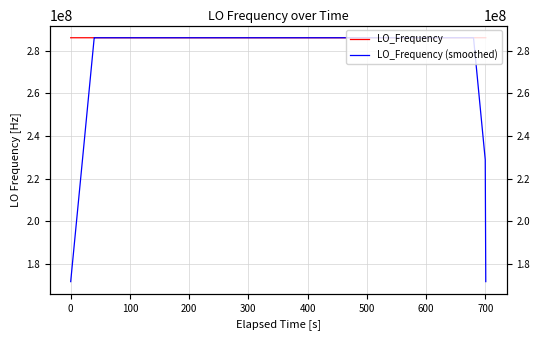

The LO_Frequency (smoothed) series shows 393537363.7 at 300. True or false?

False